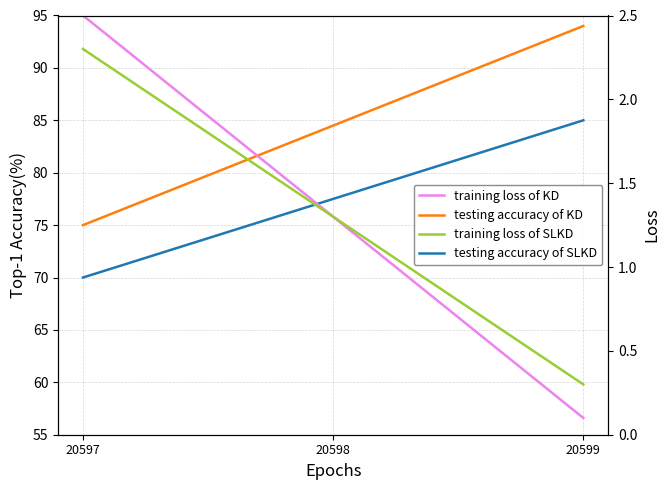

Is the value of training loss of SLKD at 20597 greater than the value of testing accuracy of SLKD at 20598?

No